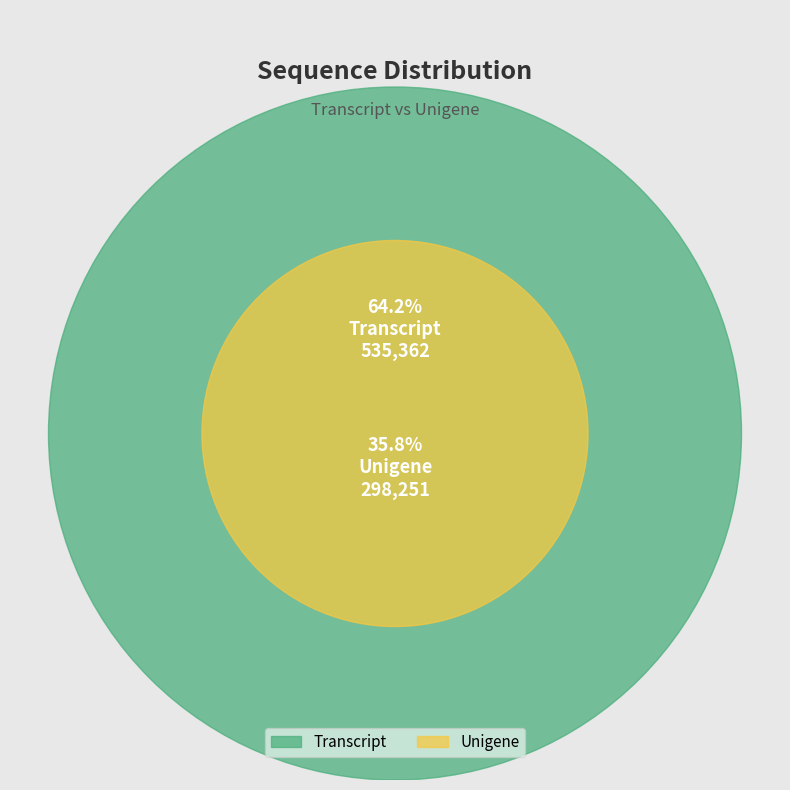

What percentage do Transcript and Unigene together represent?

100.0%